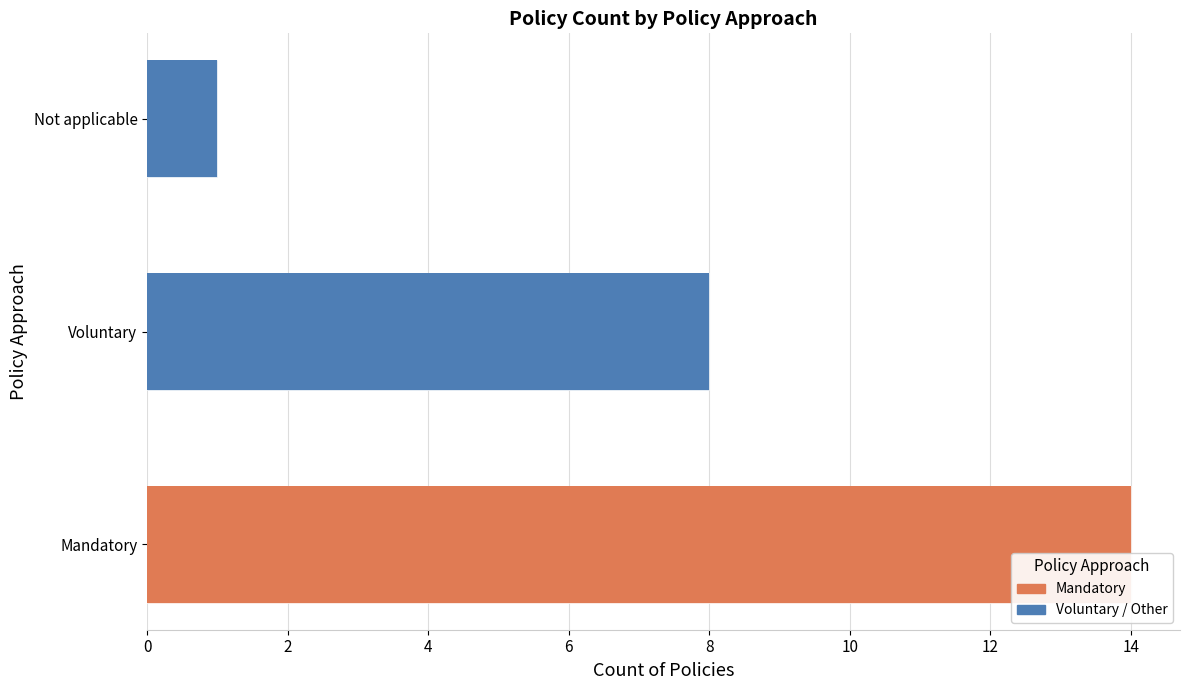

What is the minimum value shown in the chart?

1